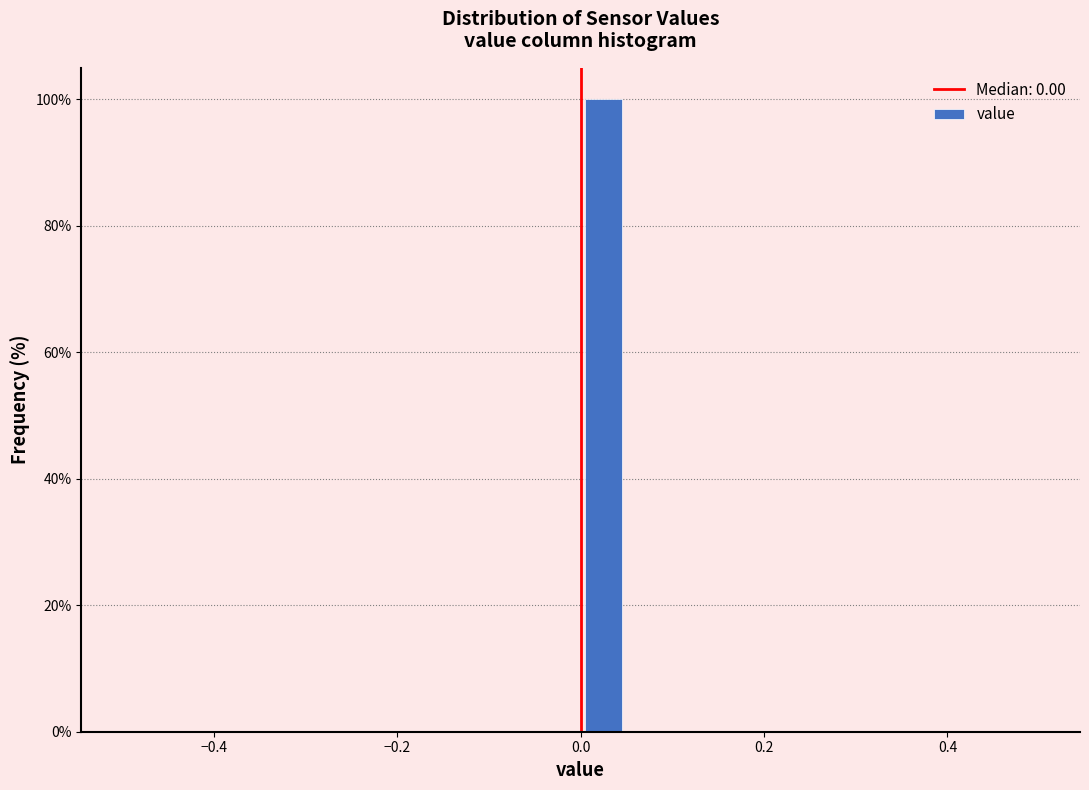

Around what value on the x-axis is the tallest bar? Give the approximate position of its centre, as read against the axis.

0.02